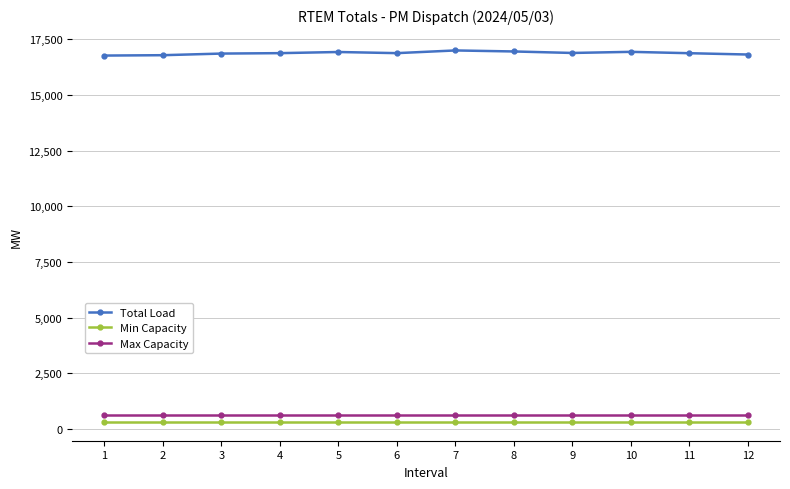

What is the value of the Total Load point at the 4th from the left?

16883.8